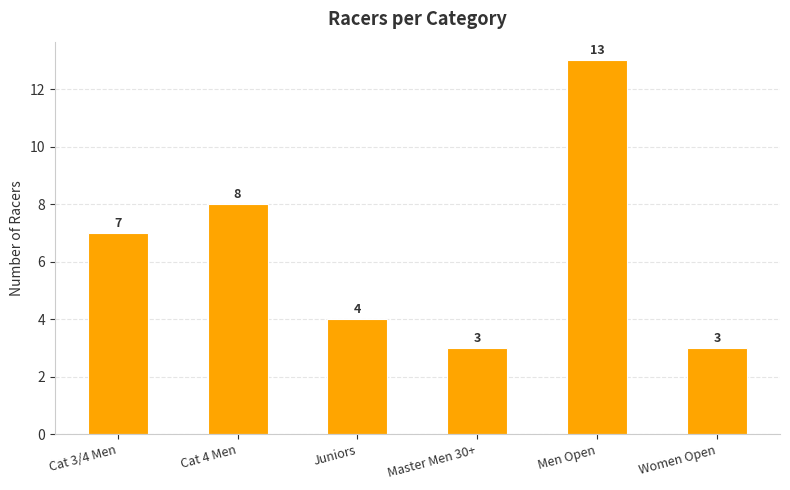

What is the maximum value shown in the chart?

13